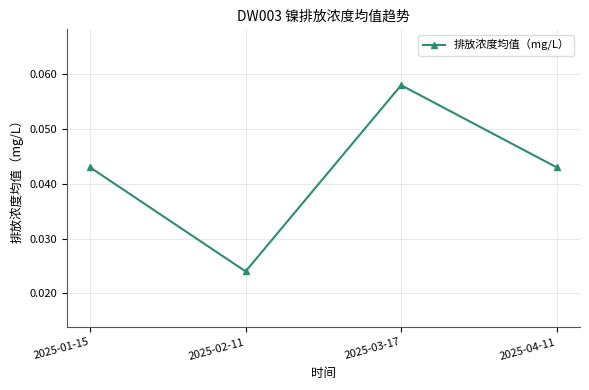

How many lines are shown in the chart?

1